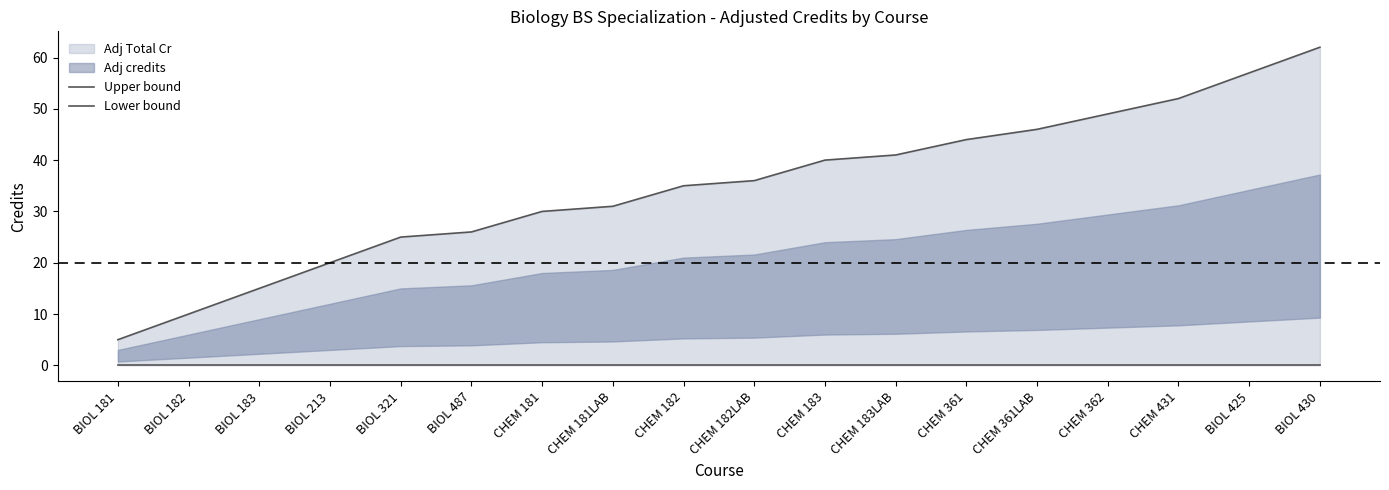

Reading left to right, transcribe all the data shown in this chart.

Upper bound: BIOL 181=5	BIOL 182=10	BIOL 183=15	BIOL 213=20	BIOL 321=25	BIOL 487=26	CHEM 181=30	CHEM 181LAB=31	CHEM 182=35	CHEM 182LAB=36	CHEM 183=40	CHEM 183LAB=41	CHEM 361=44	CHEM 361LAB=46	CHEM 362=49	CHEM 431=52	BIOL 425=57	BIOL 430=62
Lower bound: BIOL 181=0	BIOL 182=0	BIOL 183=0	BIOL 213=0	BIOL 321=0	BIOL 487=0	CHEM 181=0	CHEM 181LAB=0	CHEM 182=0	CHEM 182LAB=0	CHEM 183=0	CHEM 183LAB=0	CHEM 361=0	CHEM 361LAB=0	CHEM 362=0	CHEM 431=0	BIOL 425=0	BIOL 430=0